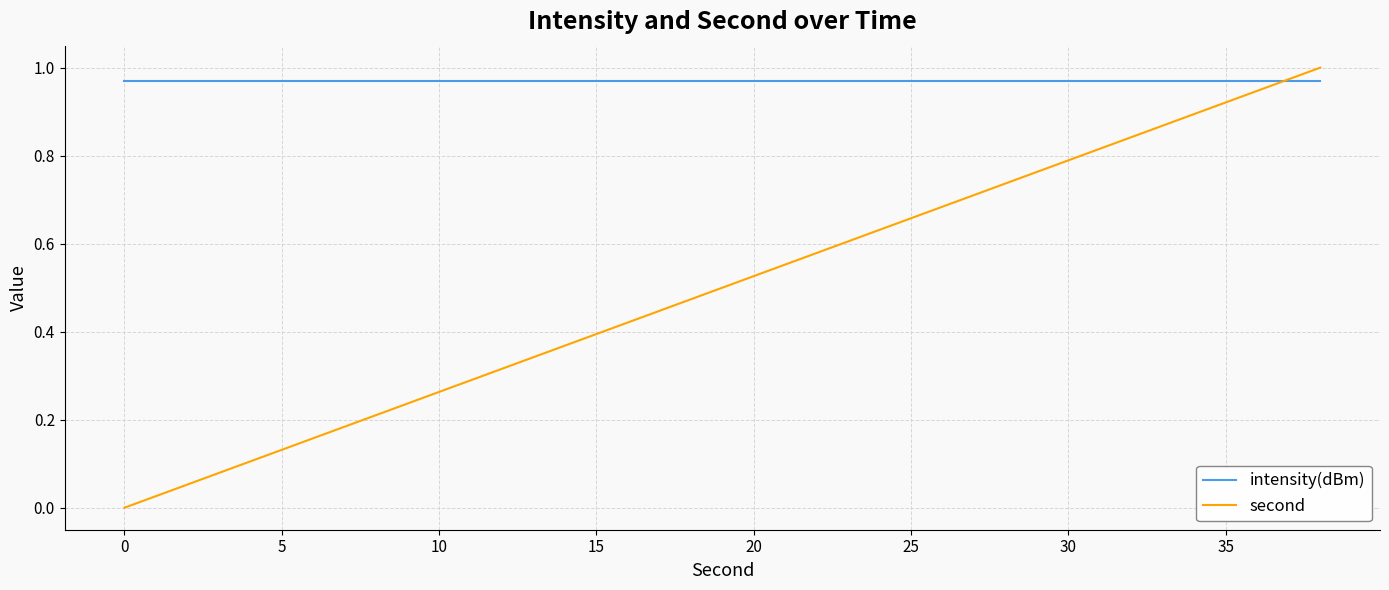

Which series has the largest total across all categories?

intensity(dBm)